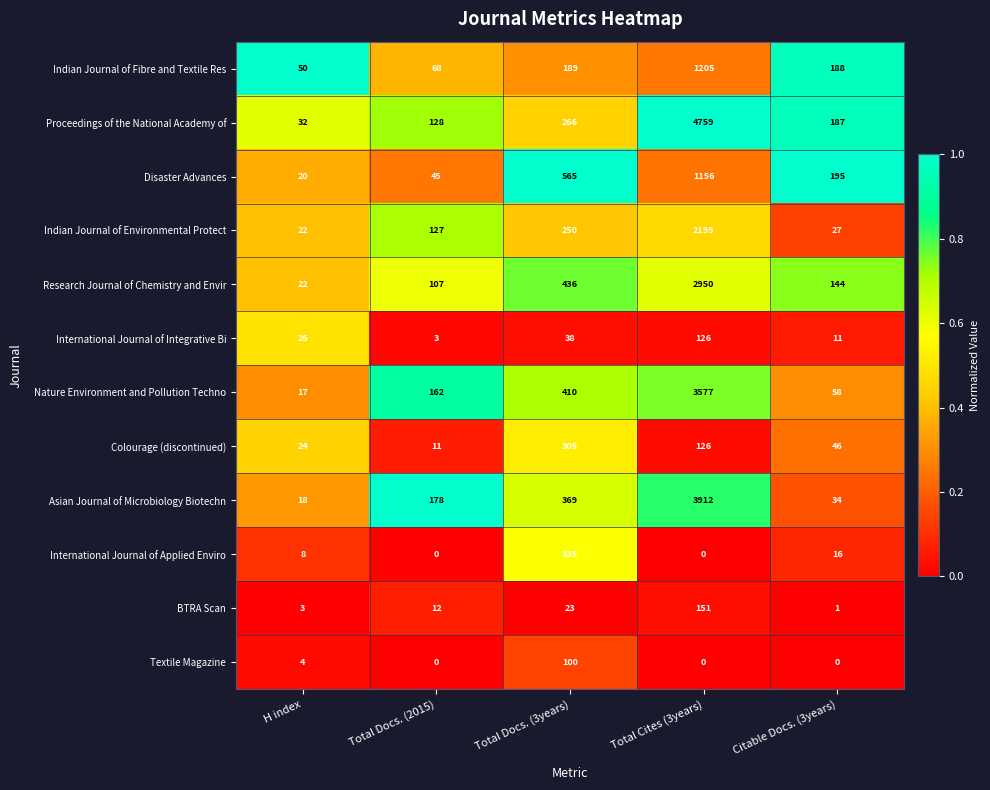

The value of Proceedings of the National Academy of at H index is 42. True or false?

False